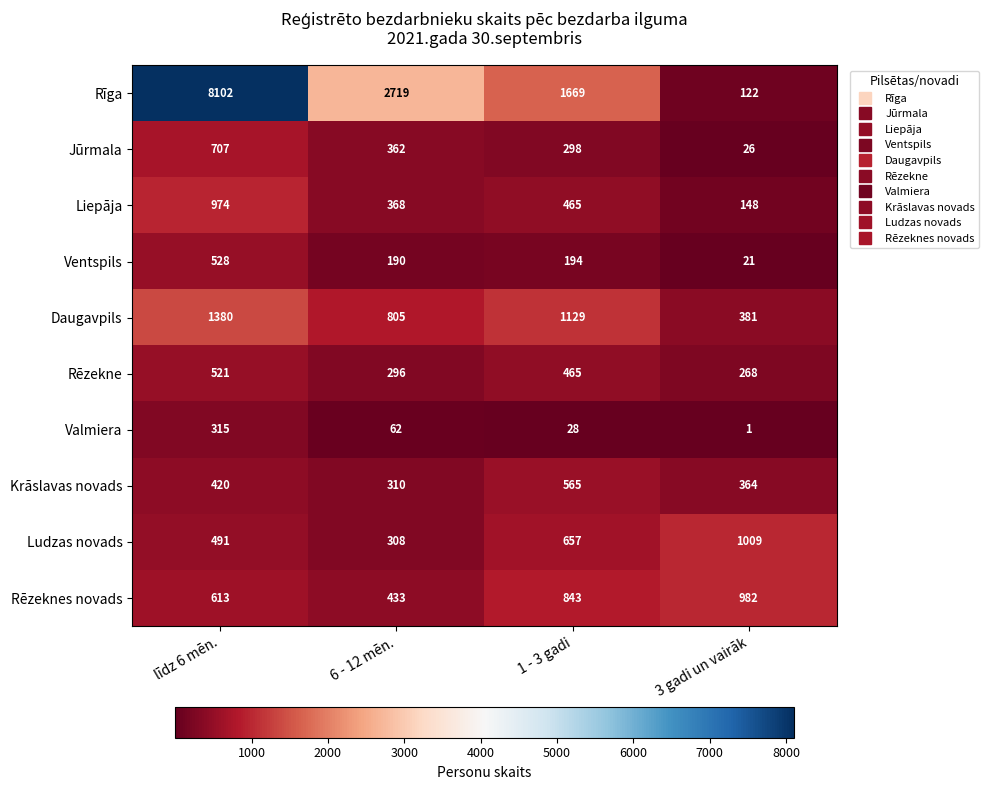

Rank the series by their maximum value, from lowest to highest.

Valmiera, Rēzekne, Ventspils, Krāslavas novads, Jūrmala, Liepāja, Rēzeknes novads, Ludzas novads, Daugavpils, Rīga